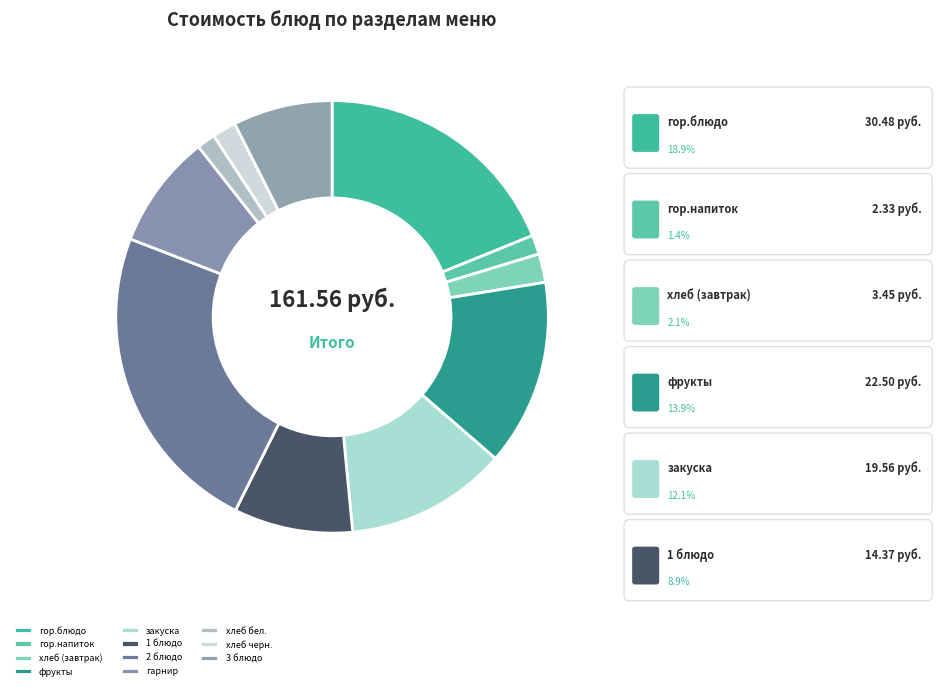

Count the number of slices in the pie.

11